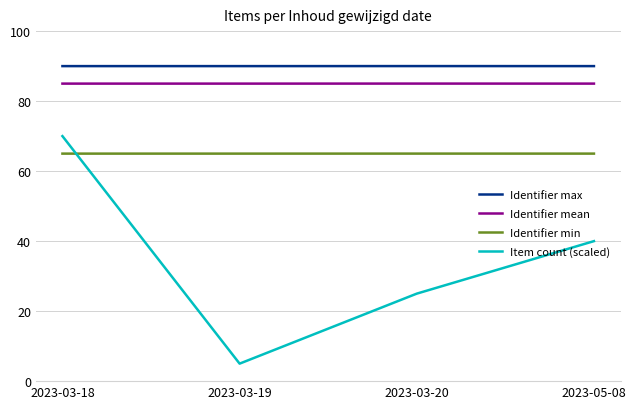

What is the lowest value of the Identifier max series?

90.0